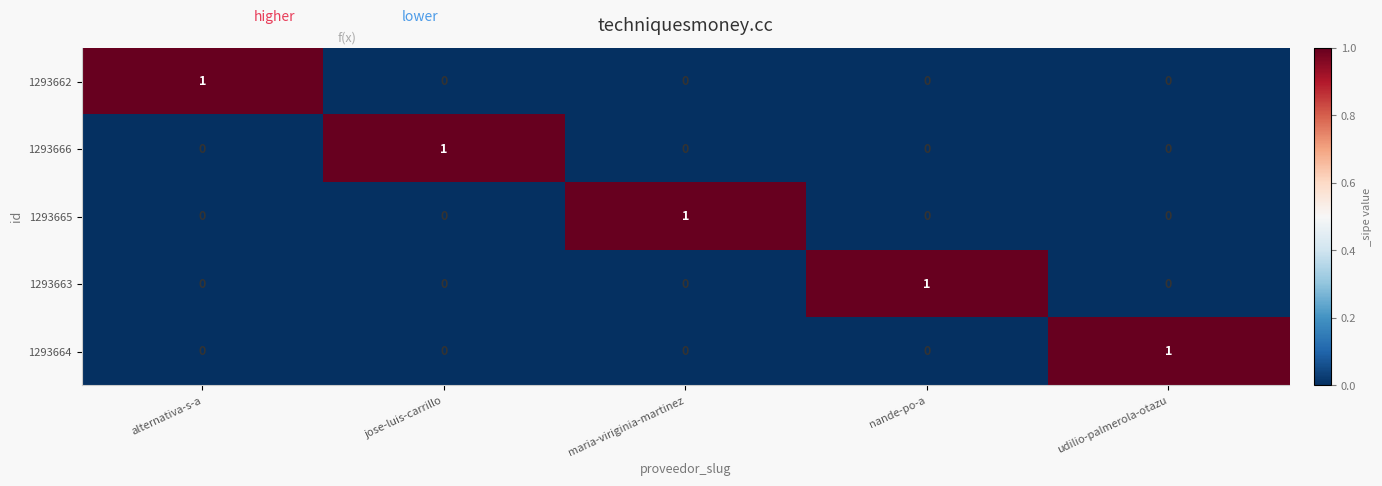

Which category has the highest value in the 1293665 series?

maria-viriginia-martinez